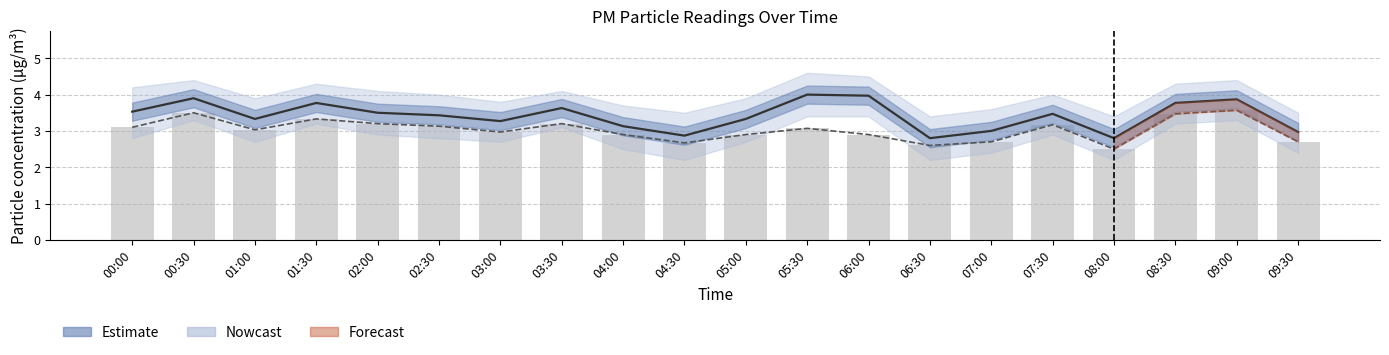

At how many categories does at least one series exceed 2?

20